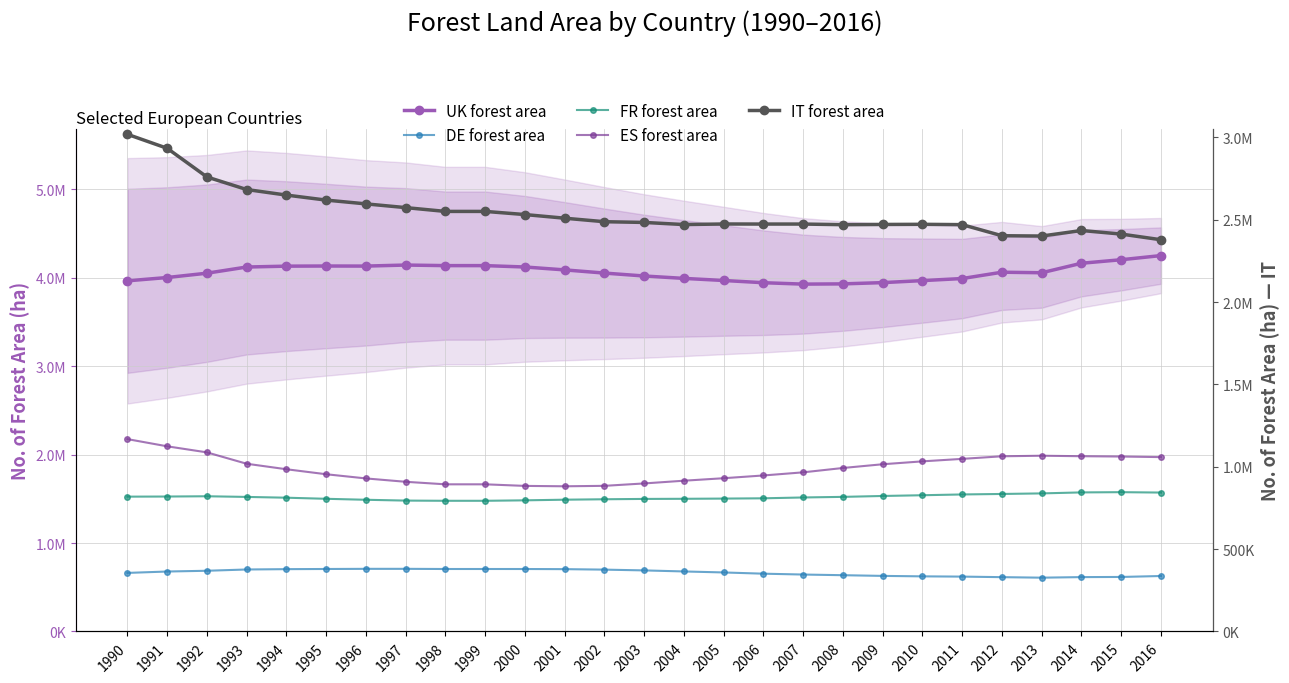

What is the total value across all series at 2004?

10345457